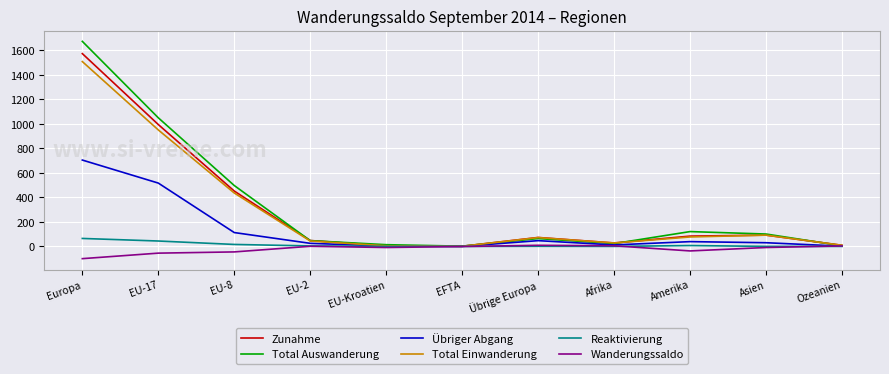

How many lines are shown in the chart?

6